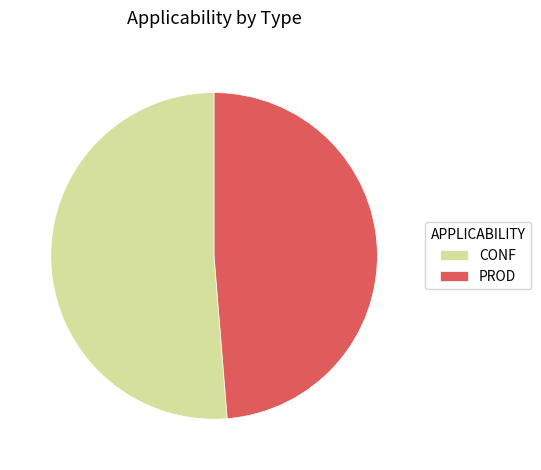

Which has a higher value, CONF or PROD?

CONF